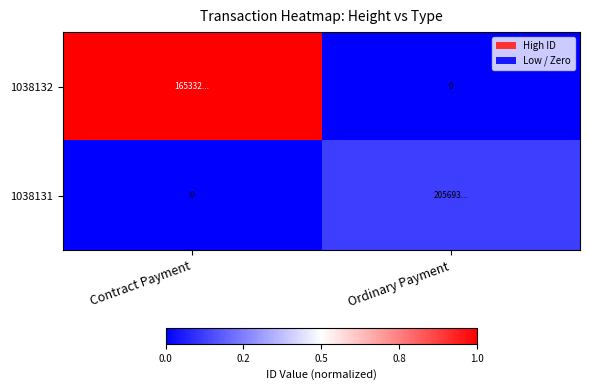

The 1038131 series shows 0.0 at Contract Payment. True or false?

True